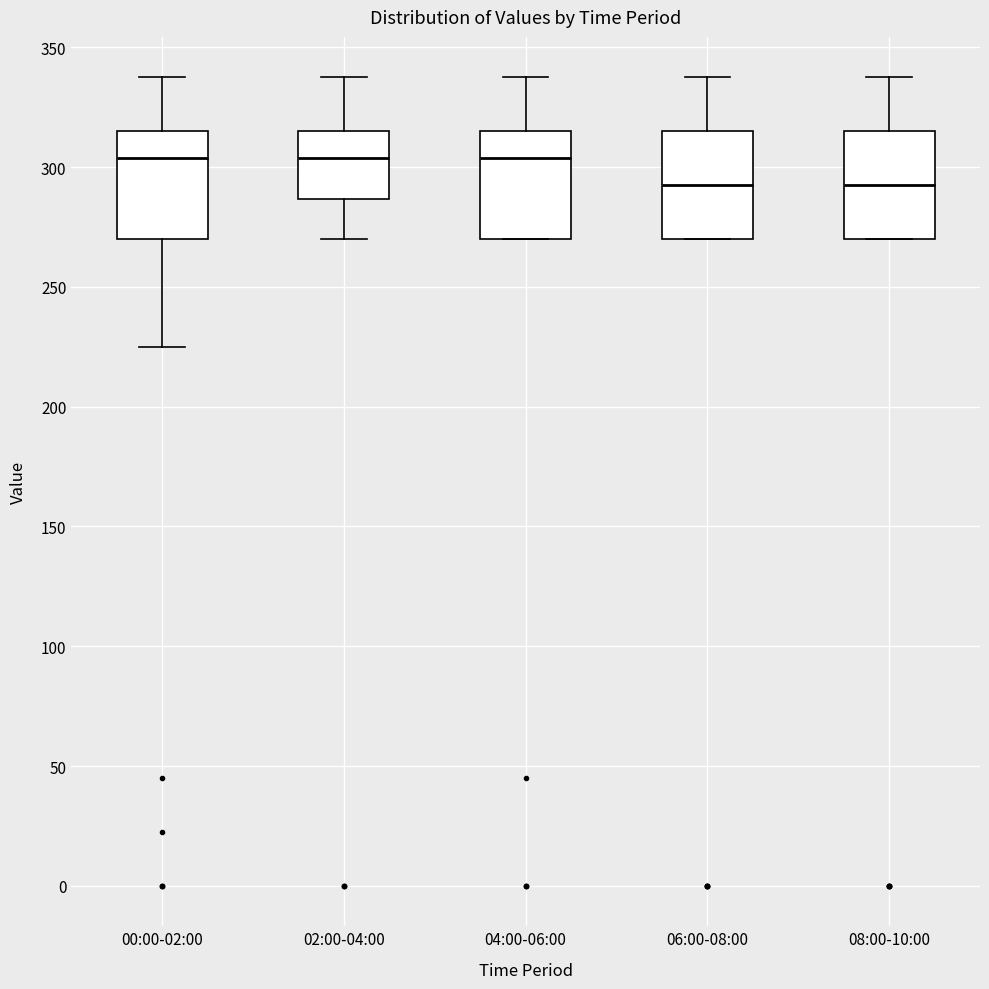

Reading left to right, transcribe this box plot: for each box, give where its median line is, the range the box spans, and where its two whiskers end, as read against the y-axis. The values are not printed on the chart, so give them approximately, as read against the axis.

00:00-02:00: median 305, box 270 to 315, whiskers 225 to 340
02:00-04:00: median 305, box 285 to 315, whiskers 270 to 340
04:00-06:00: median 305, box 270 to 315, whiskers 270 to 340
06:00-08:00: median 295, box 270 to 315, whiskers 270 to 340
08:00-10:00: median 295, box 270 to 315, whiskers 270 to 340